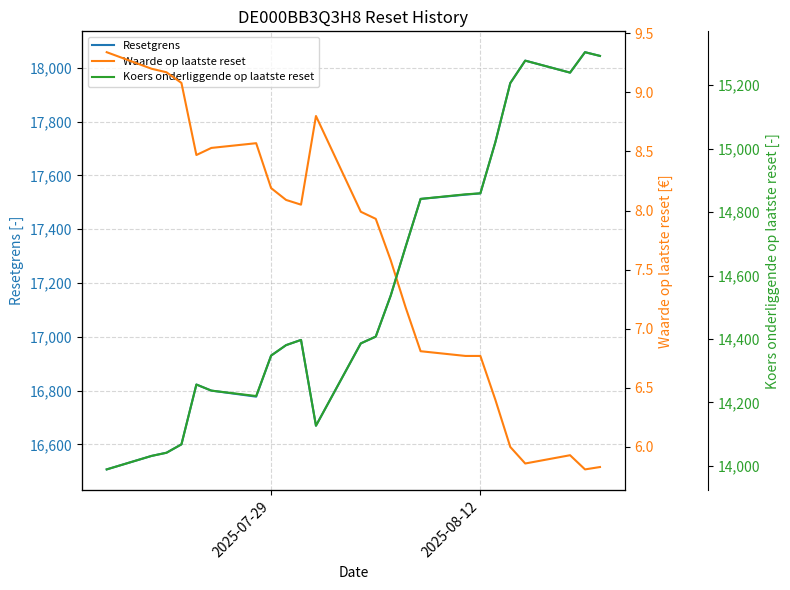

How many values in the Koers onderliggende op laatste reset series exceed 14407?

12